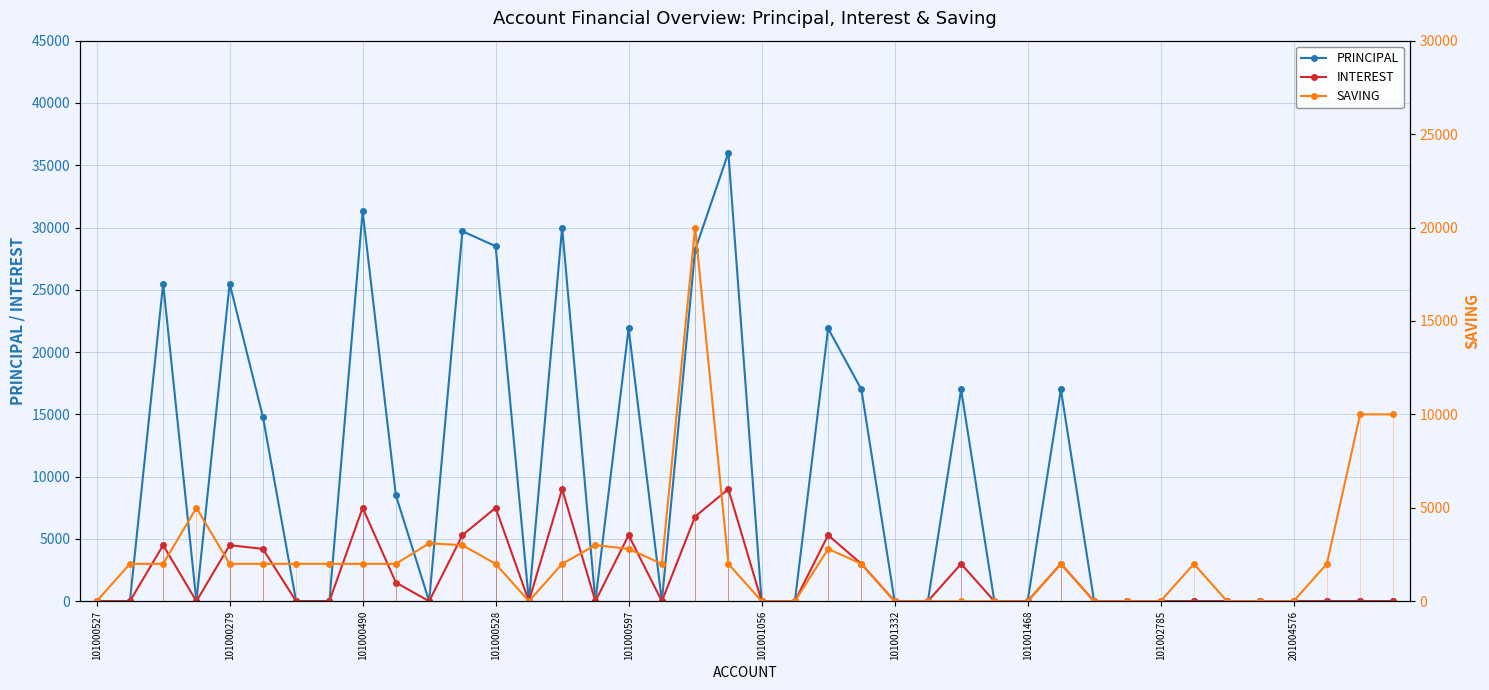

What is the total value across all series at 14?

41000